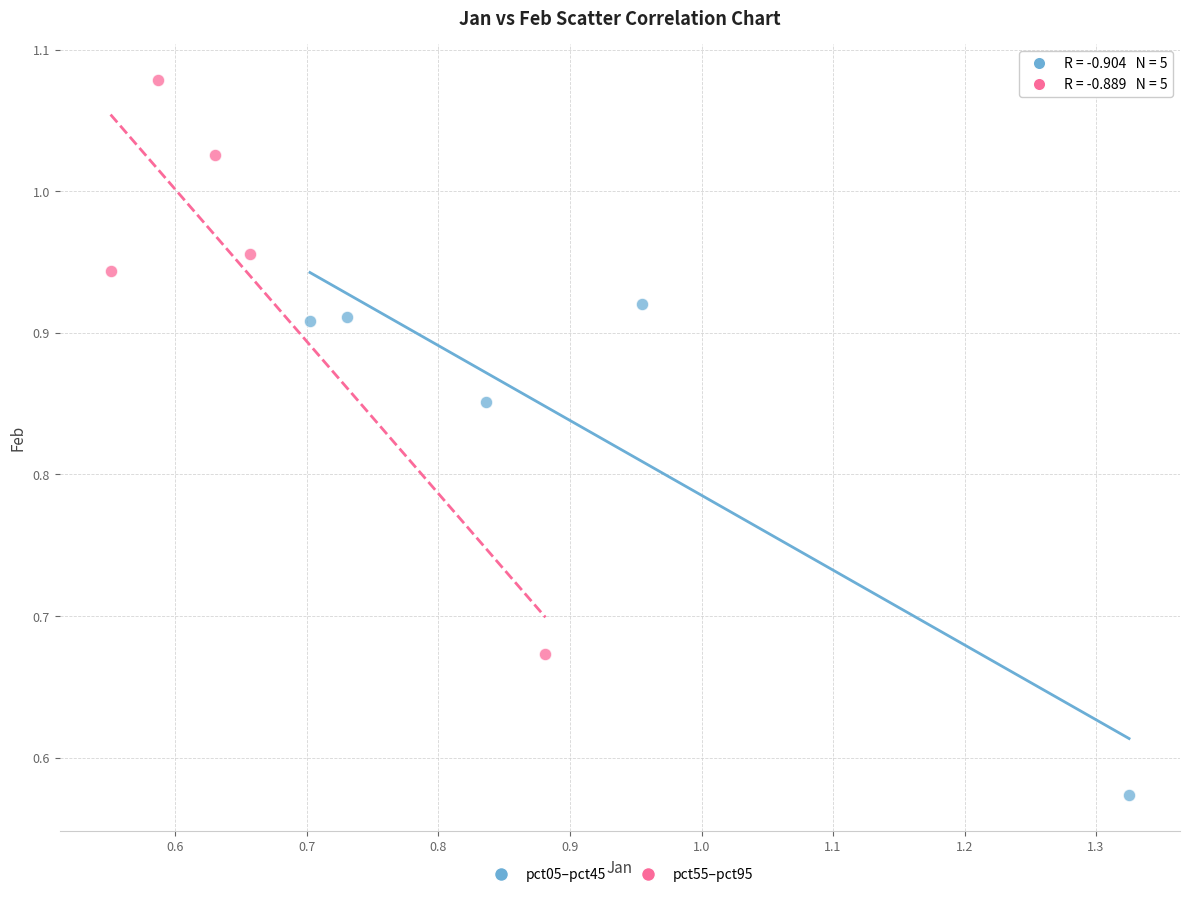

Which series reaches the minimum Y coordinate?

pct05–pct45